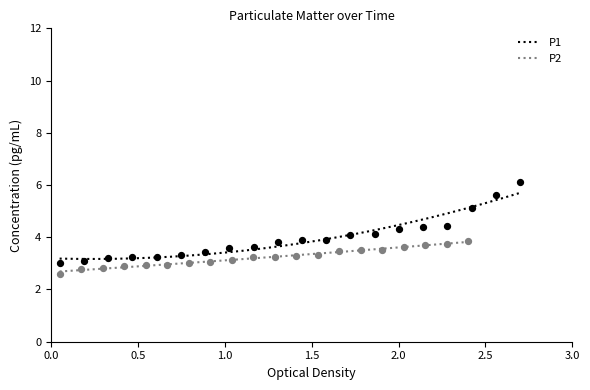

Which series contains the highest Y value?

P1